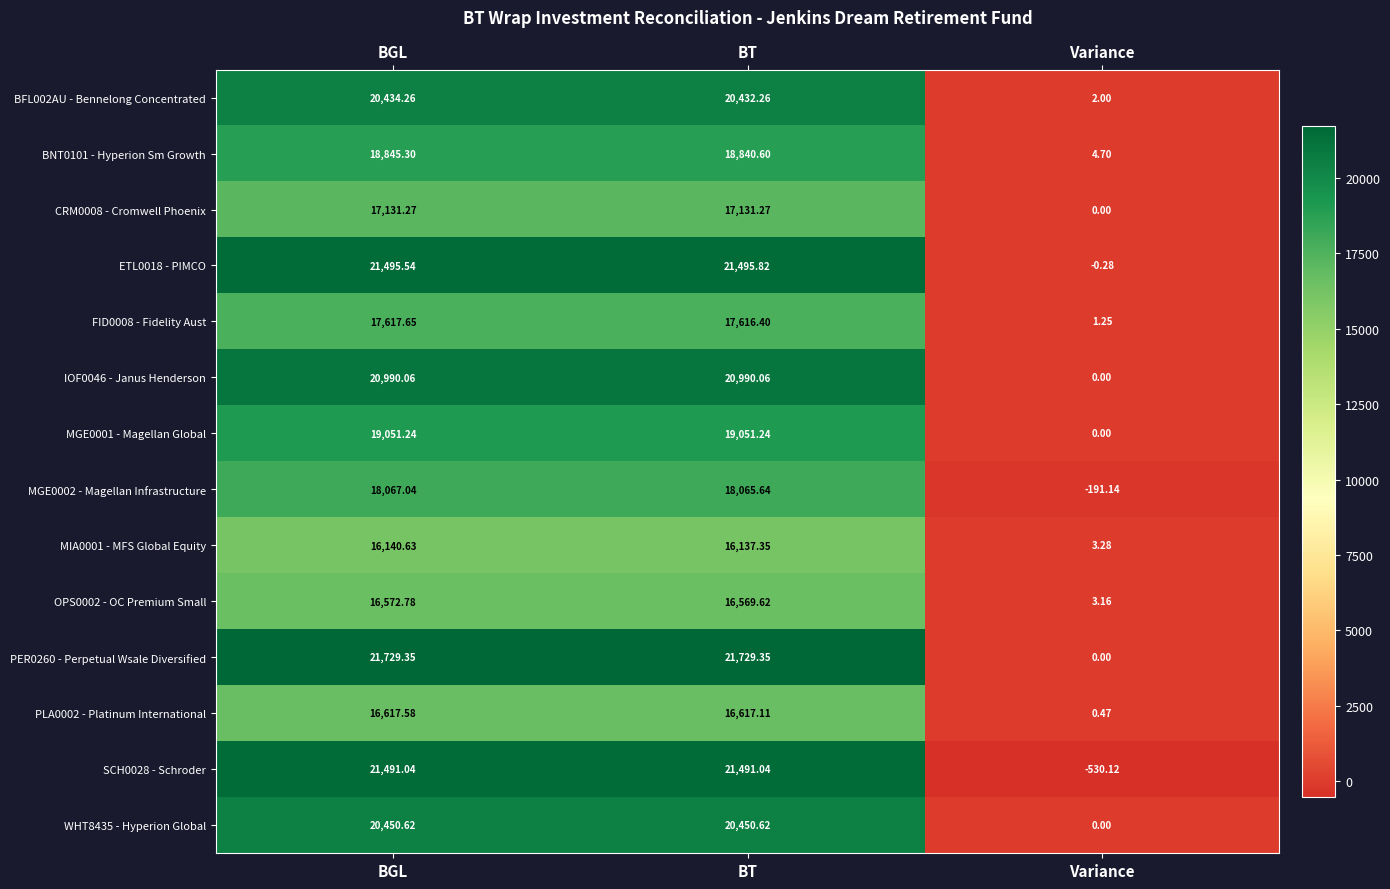

Rank the categories by FID0008 - Fidelity Aust value from lowest to highest.

Variance, BT, BGL